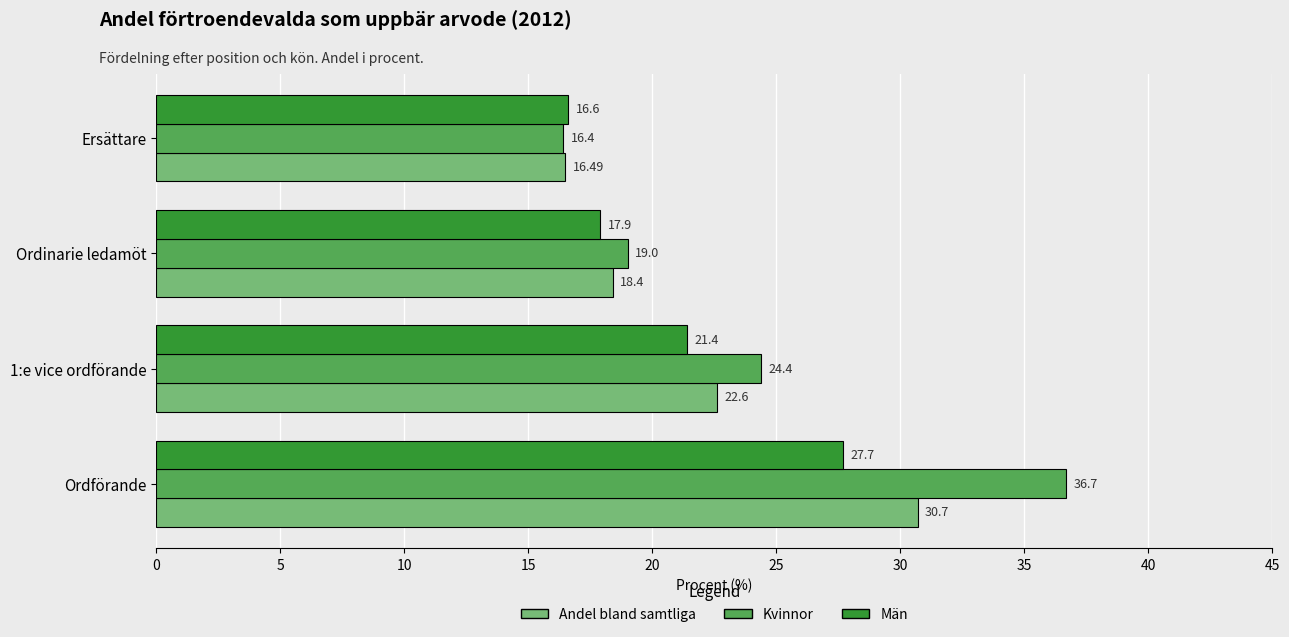

What is the difference between the Män values at 1:e vice ordförande and Ersättare?

4.8